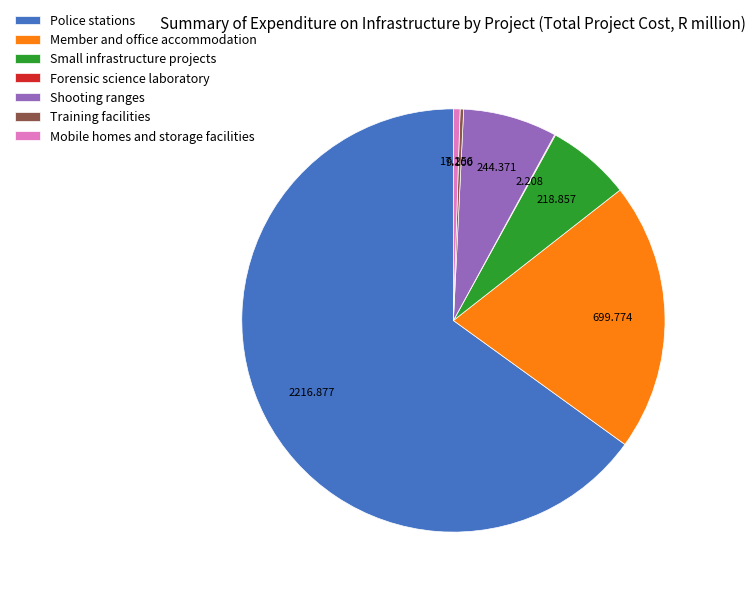

Which slice is the largest?

Police stations